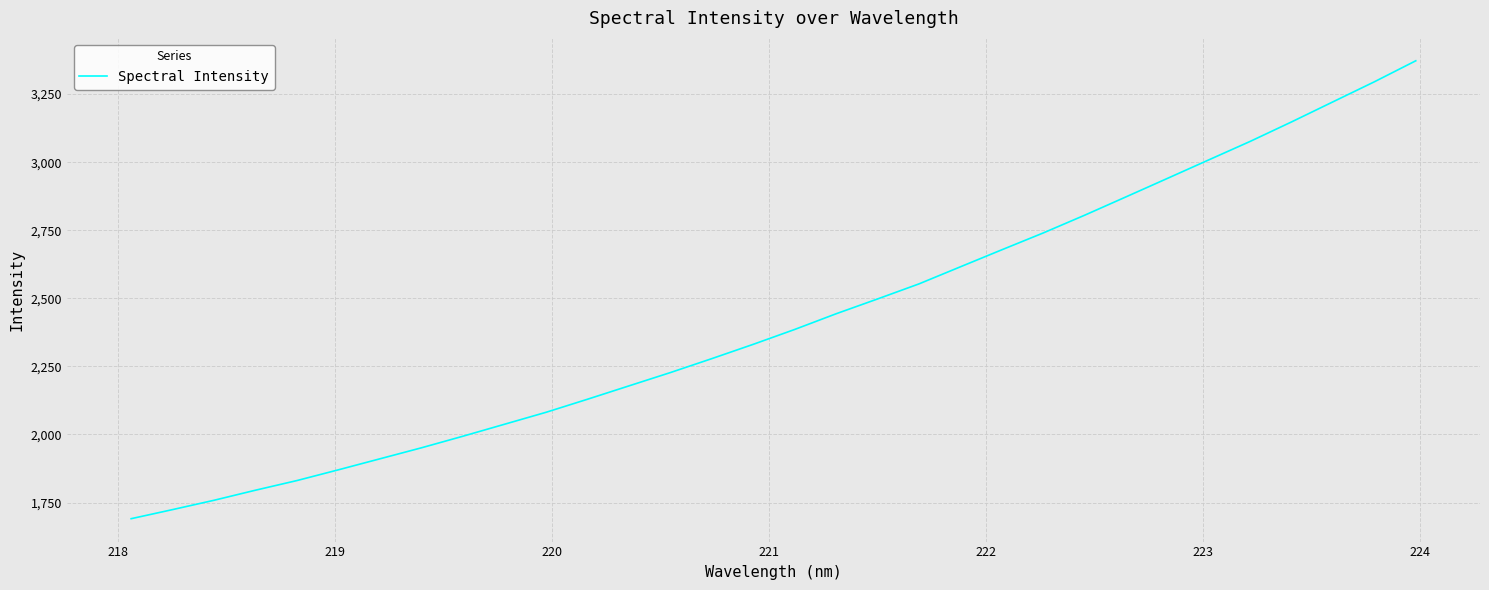

What is the minimum value shown in the chart?

1690.6